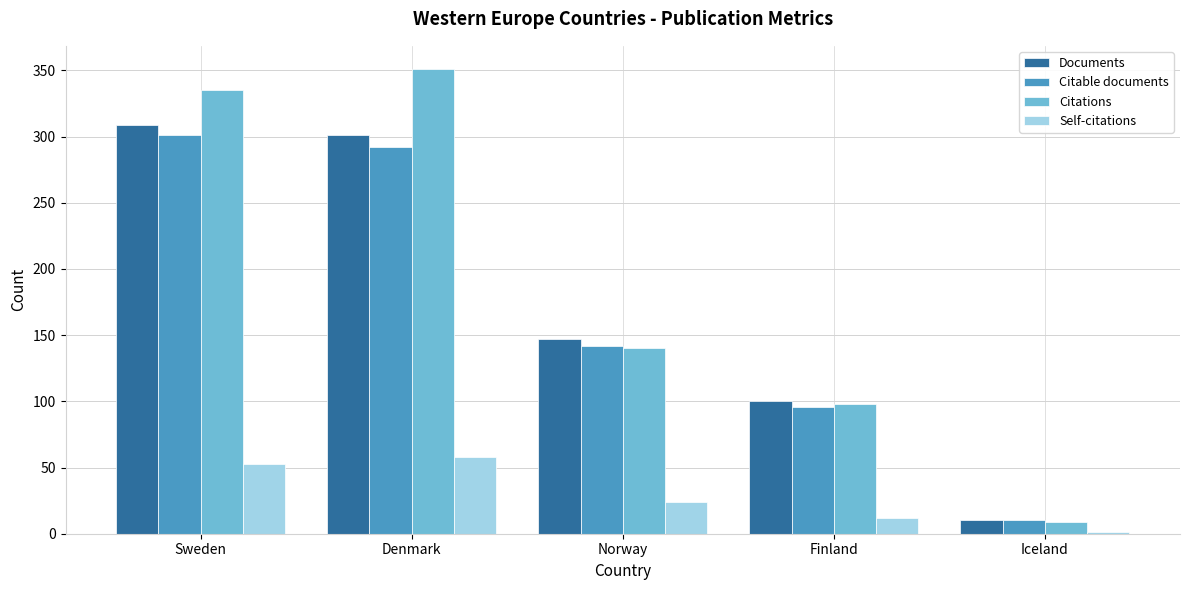

Which category has the highest value in the Self-citations series?

Denmark